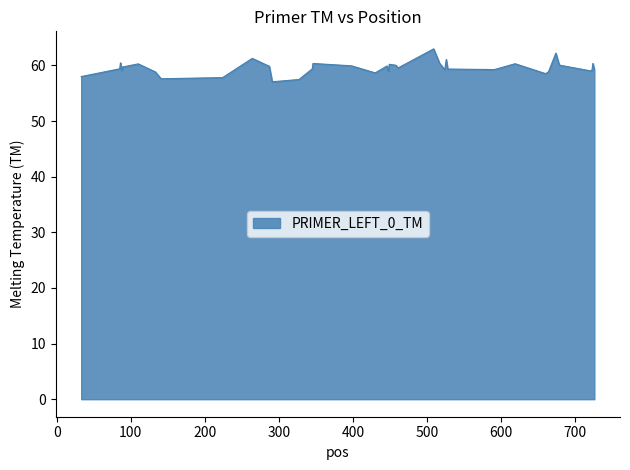

What is the maximum value shown in the chart?

63.0